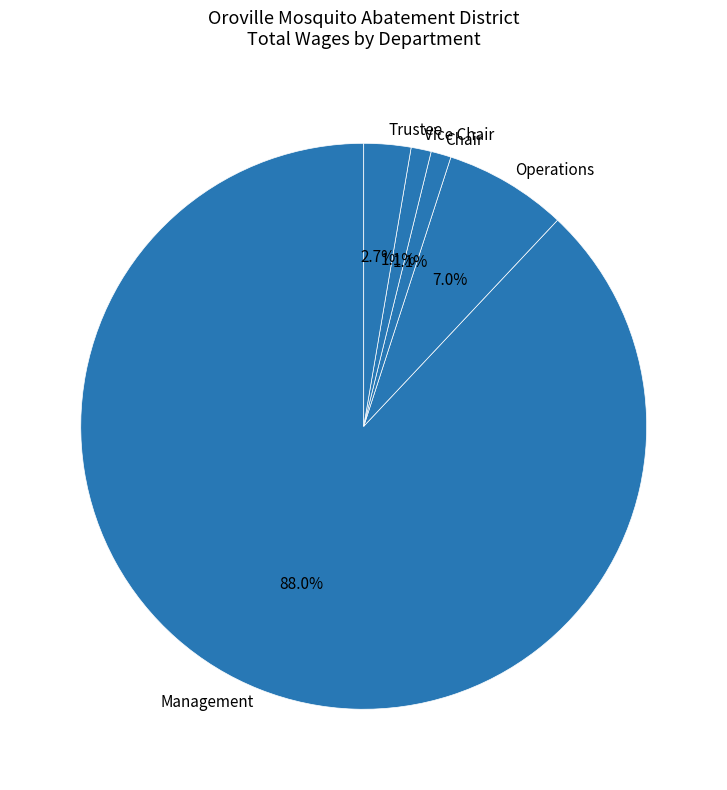

Is there a majority slice in this chart?

Yes